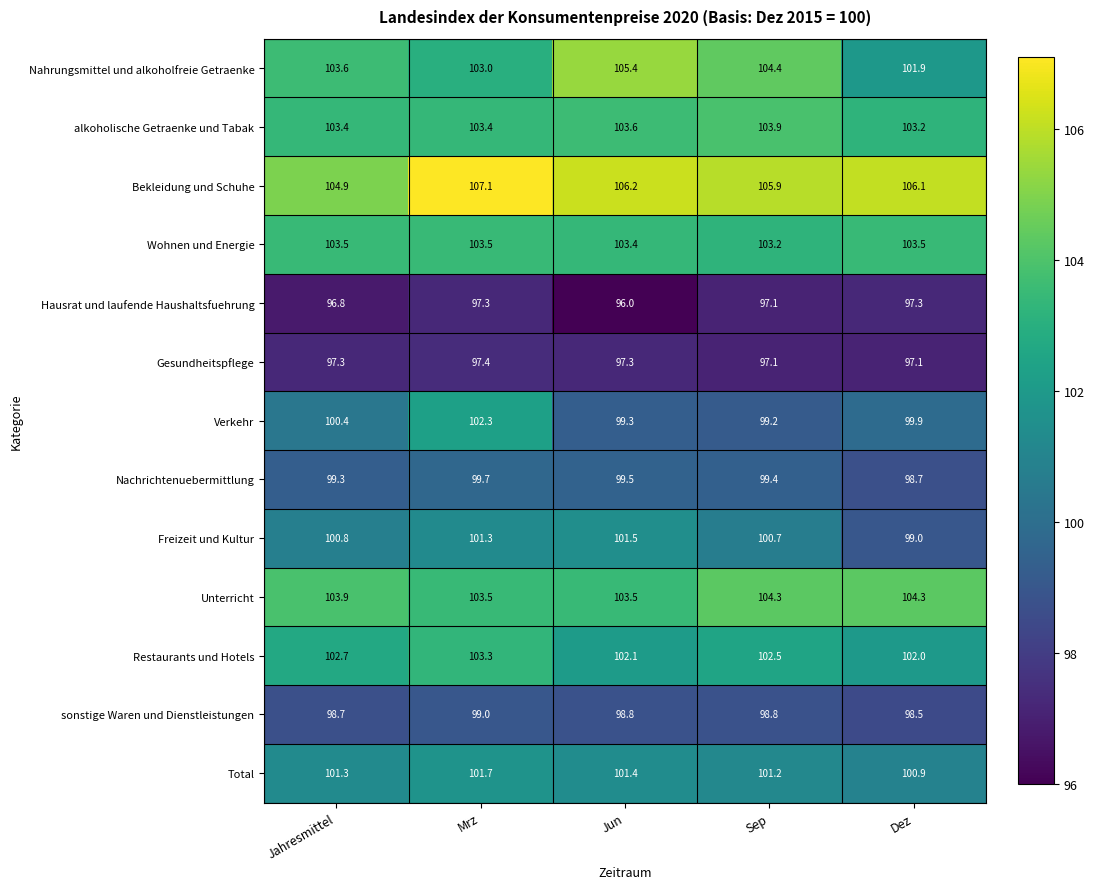

At how many categories does at least one series exceed 97?

5